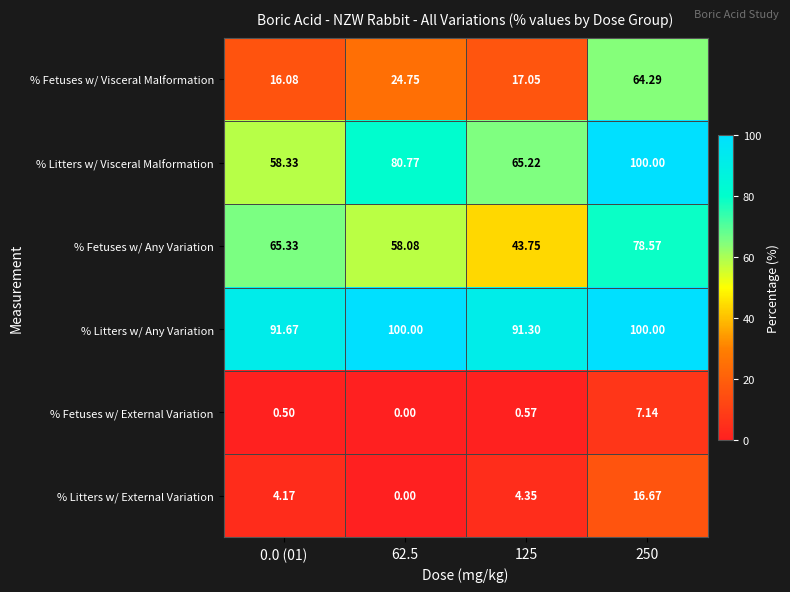

Which series changed the most between 0.0 (01) and 250?

% Fetuses w/ Visceral Malformation